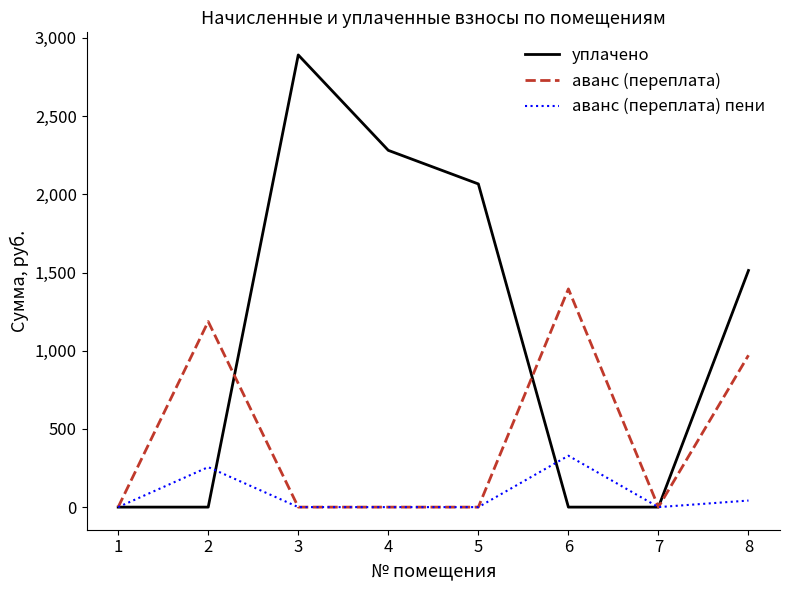

At how many categories does at least one series exceed 2652?

1